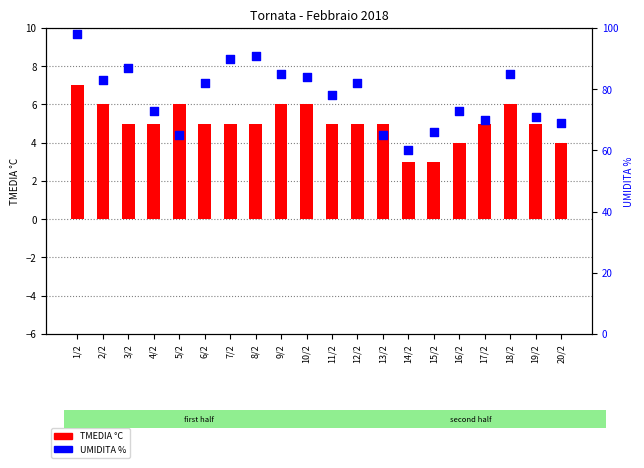

Which series contains the lowest Y value?

TMEDIA °C